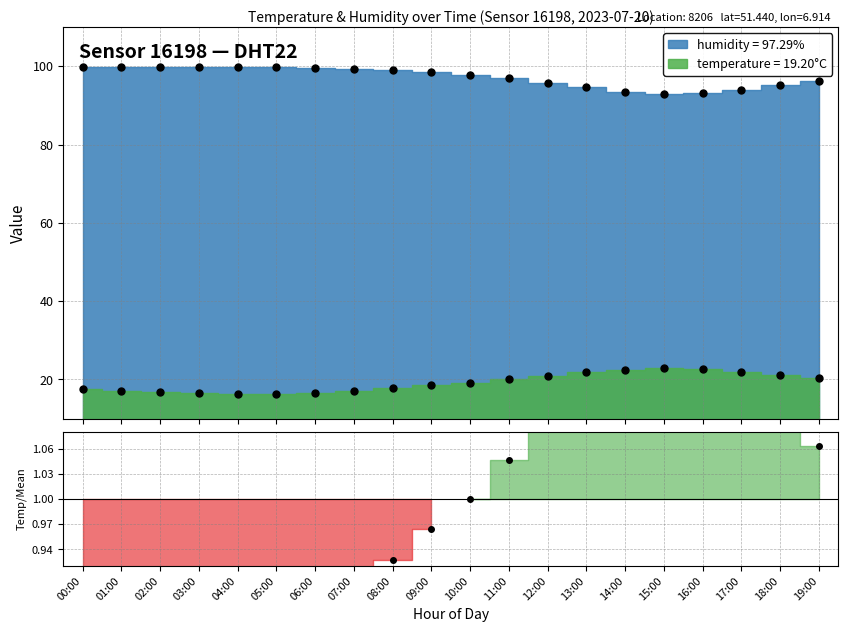

The value of humidity at 19:00 is 96.3. True or false?

True